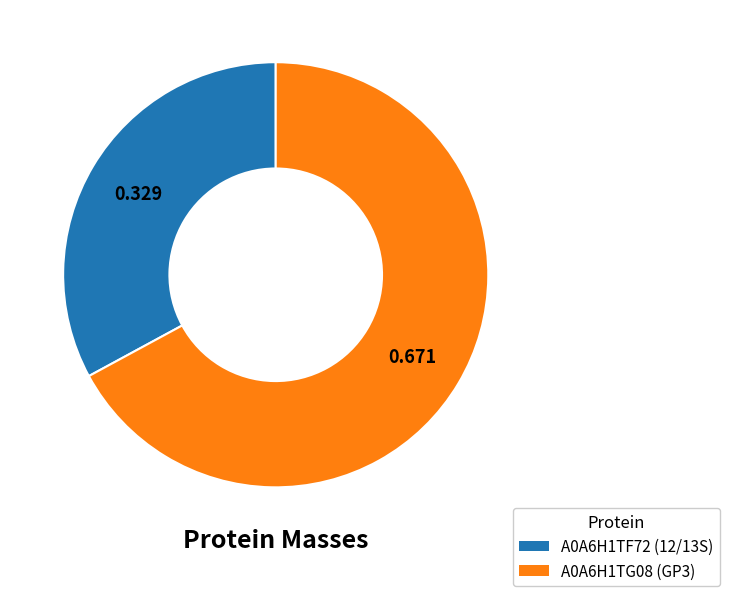

What is the largest slice in the pie chart?

A0A6H1TG08 (GP3)